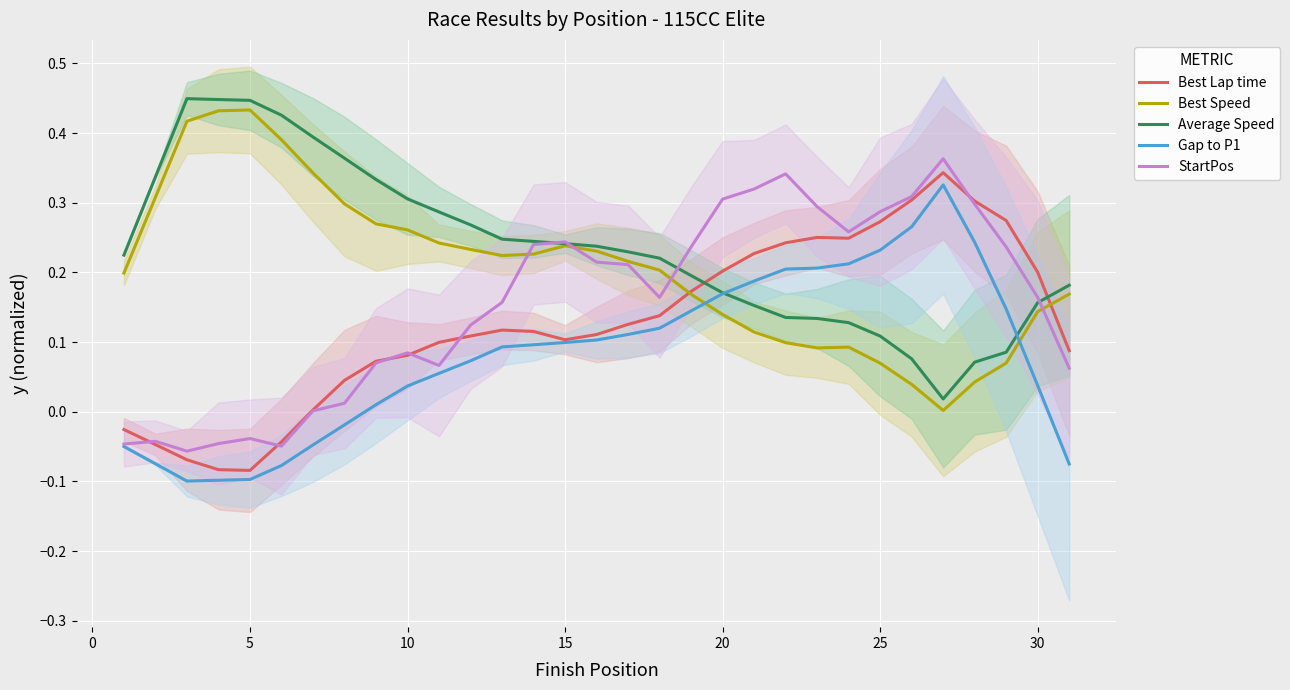

True or false: Gap to P1 has a value of 0.1 at 15.

True